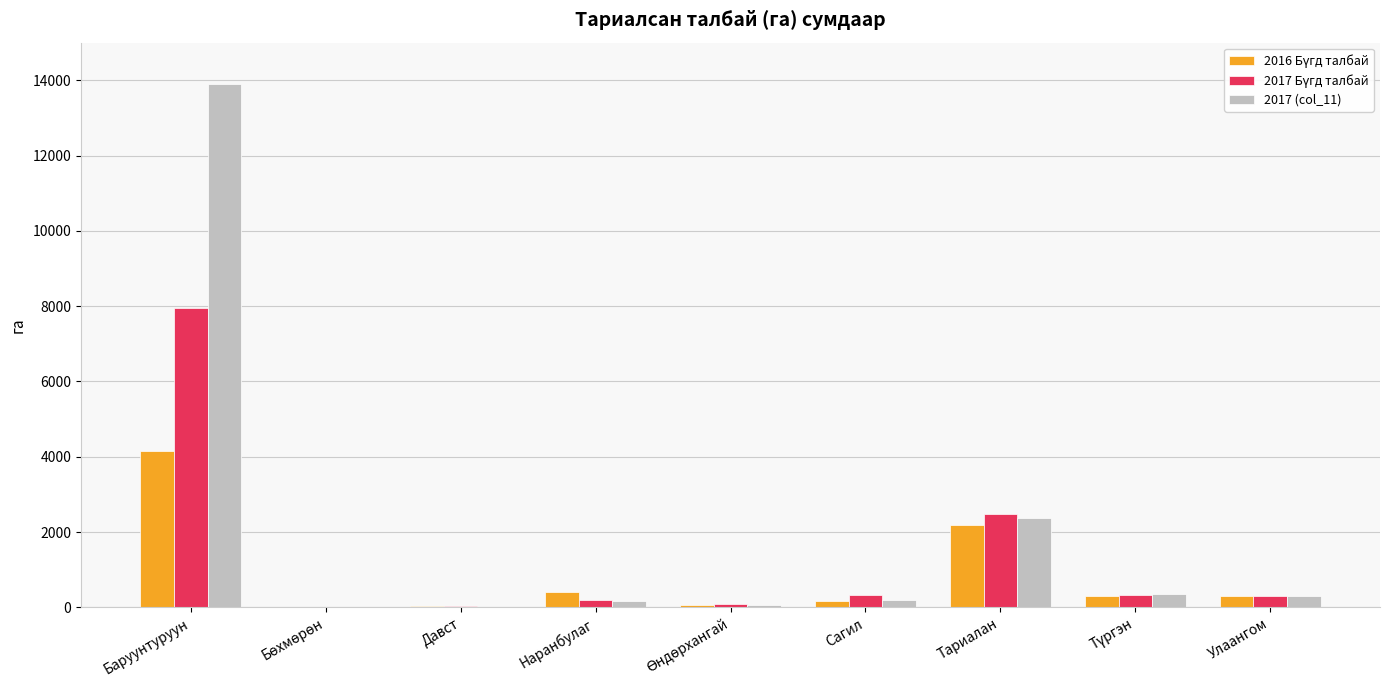

Which series has the largest total across all categories?

2017 (col_11)